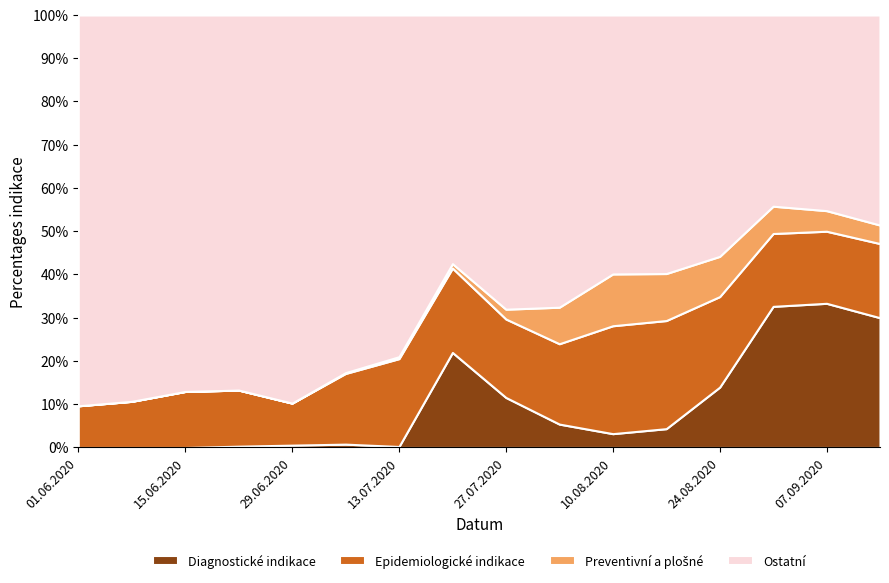

Is it true that Diagnostické indikace equals -23.0 at 01.06.2020?

False